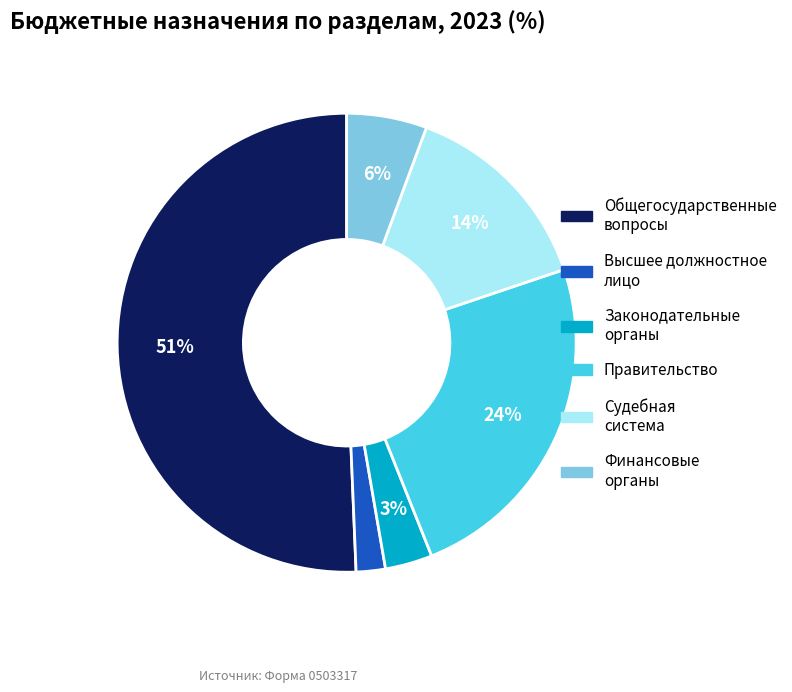

Which category has the smallest portion of the pie?

Высшее должностное лицо